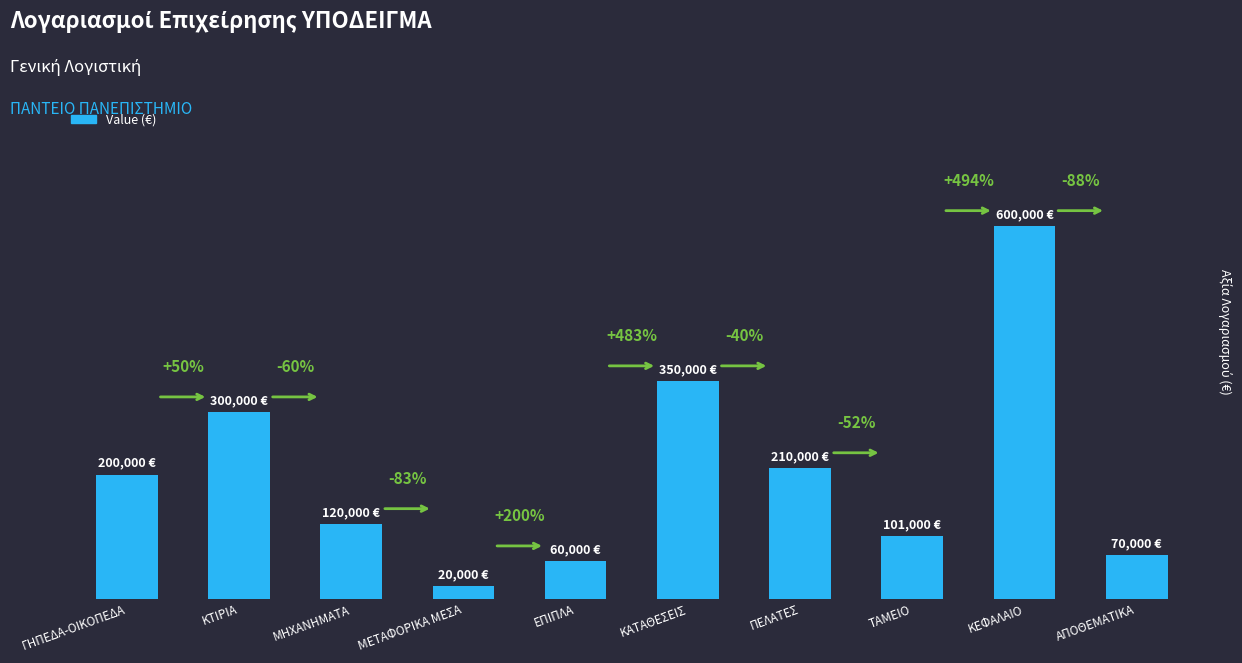

What is the label of the 3rd bar from the right?

ΤΑΜΕΙΟ